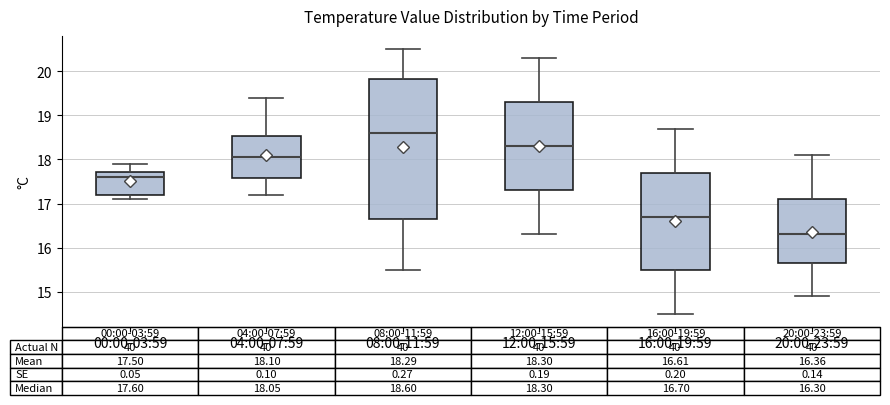

Which box is the tallest, from its lower edge to its upper edge?

08:00-11:59